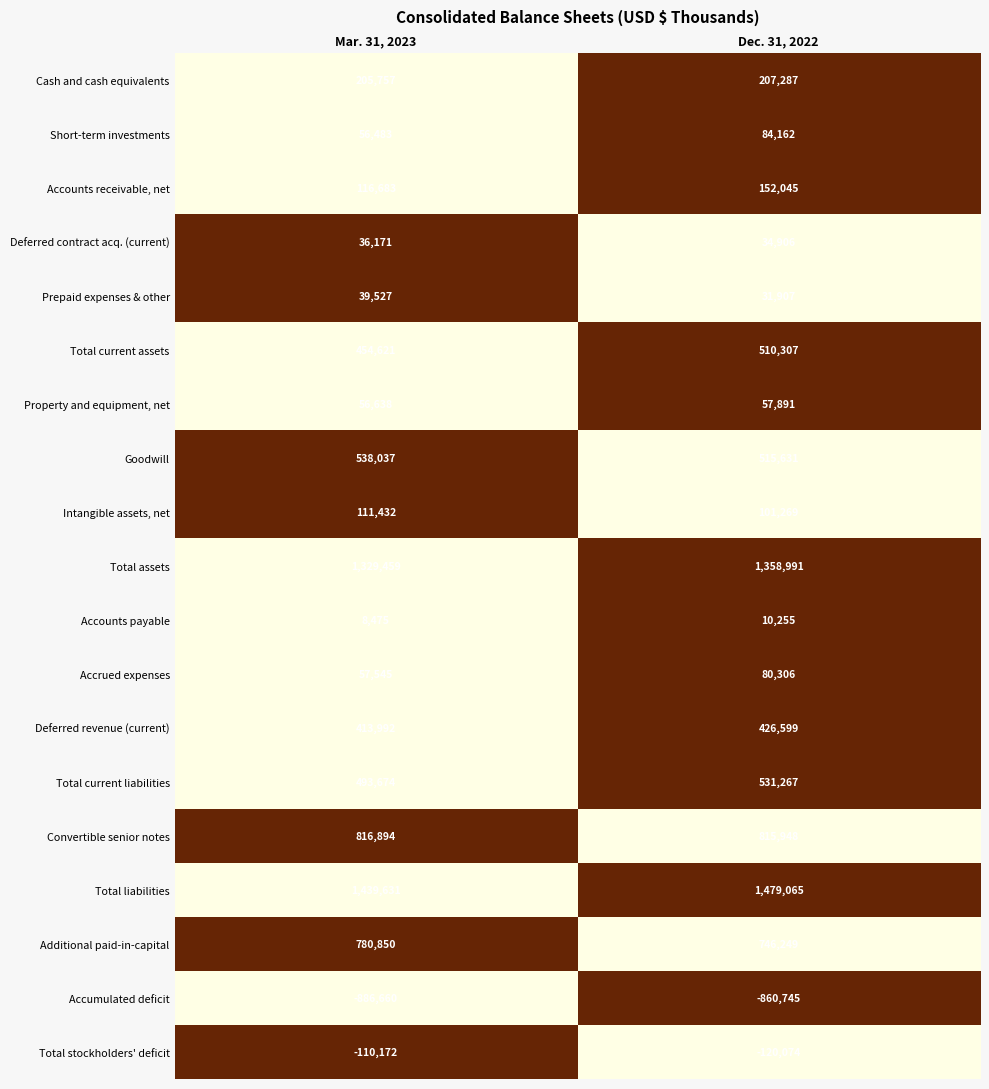

What is the spread (max minus min) of values at Mar. 31, 2023?

2326291